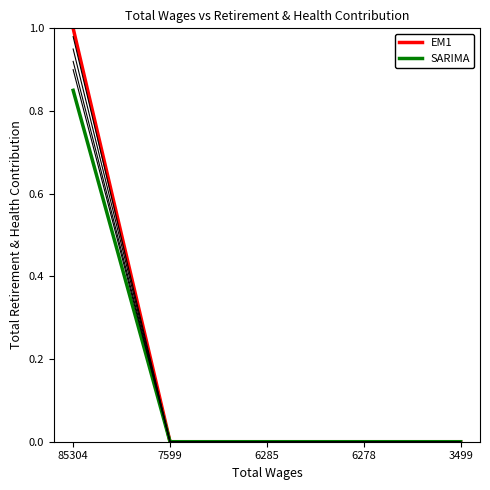

The EM1 series shows 0.0 at 3499. True or false?

True